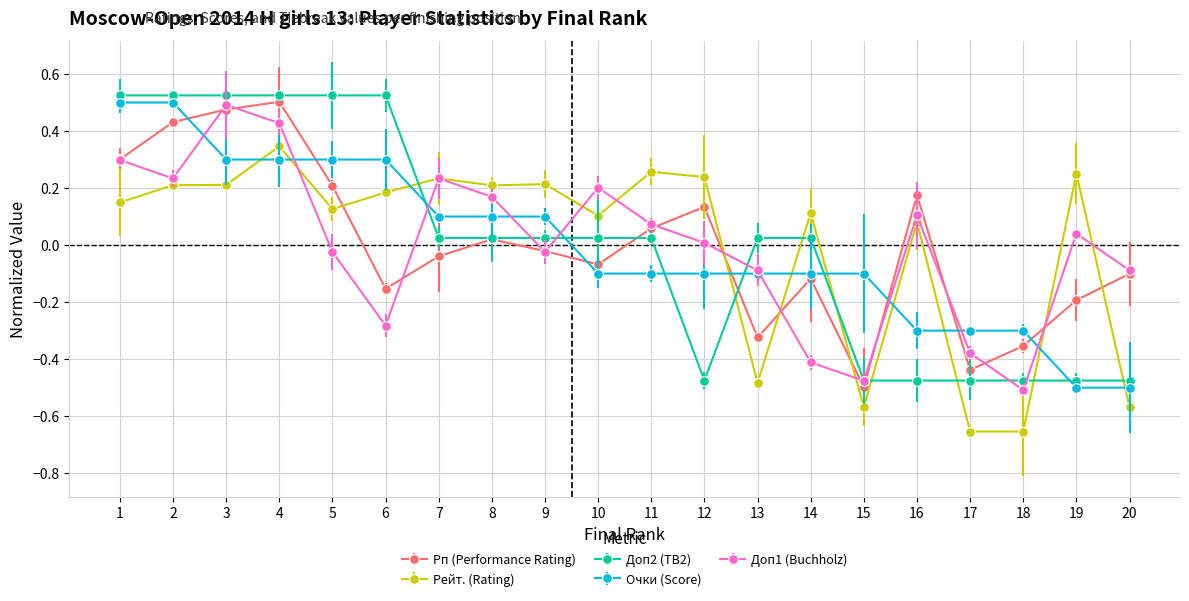

How many values in the Рейт. (Rating) series exceed 0?

15